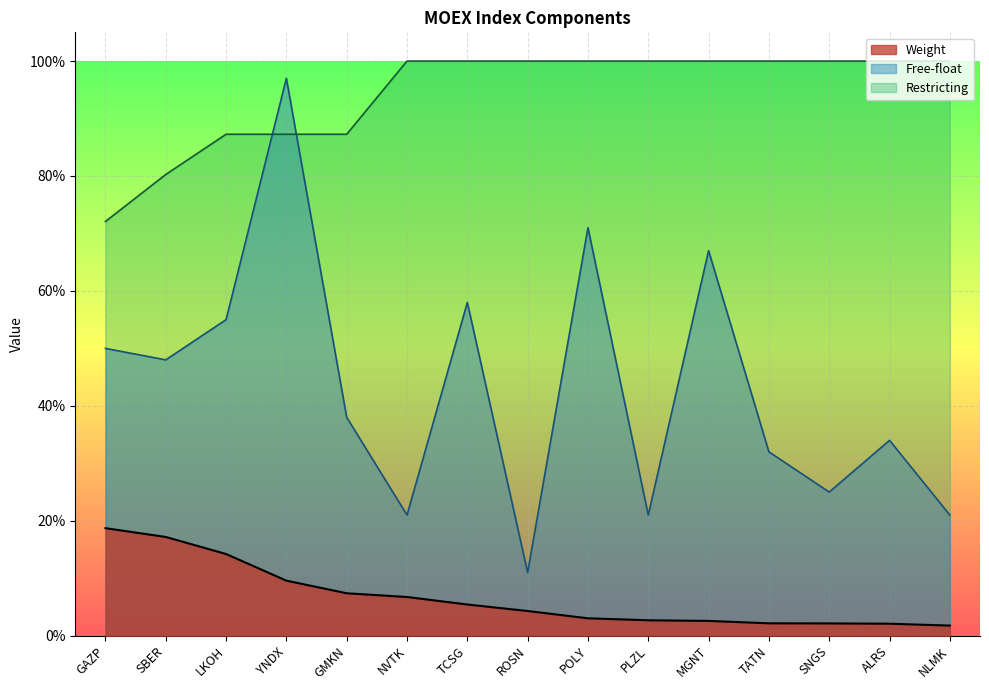

True or false: Restricting and Free-float cross at least once.

True